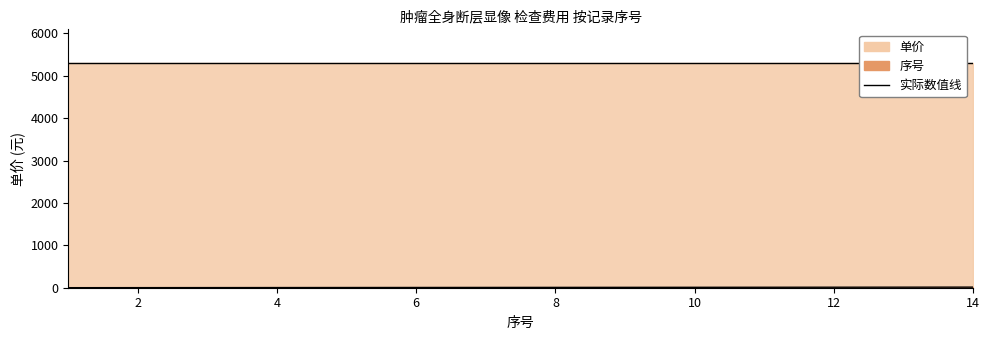

What is the ratio of the value at 14 to the value at 8?

1.8